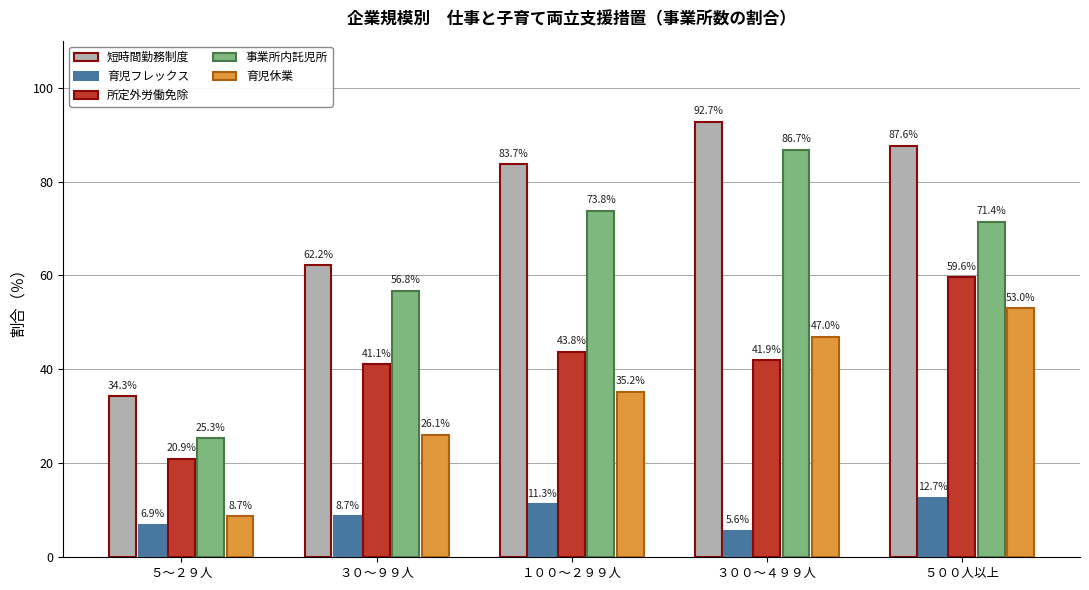

What is the difference between the maximum and minimum values in the 育児休業 series?

44.3